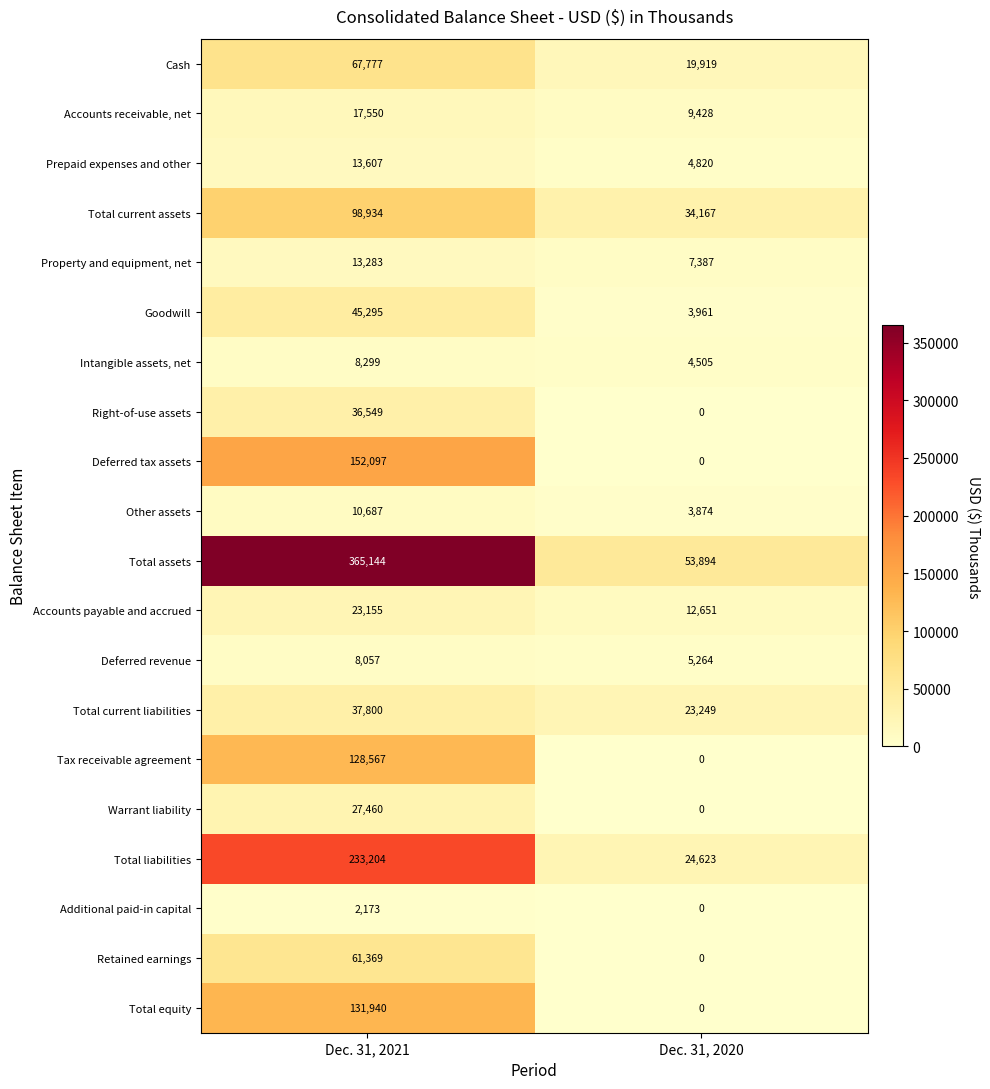

Rank the series by their maximum value, from highest to lowest.

Total assets, Total liabilities, Deferred tax assets, Total equity, Tax receivable agreement, Total current assets, Cash, Retained earnings, Goodwill, Total current liabilities, Right-of-use assets, Warrant liability, Accounts payable and accrued, Accounts receivable, net, Prepaid expenses and other, Property and equipment, net, Other assets, Intangible assets, net, Deferred revenue, Additional paid-in capital